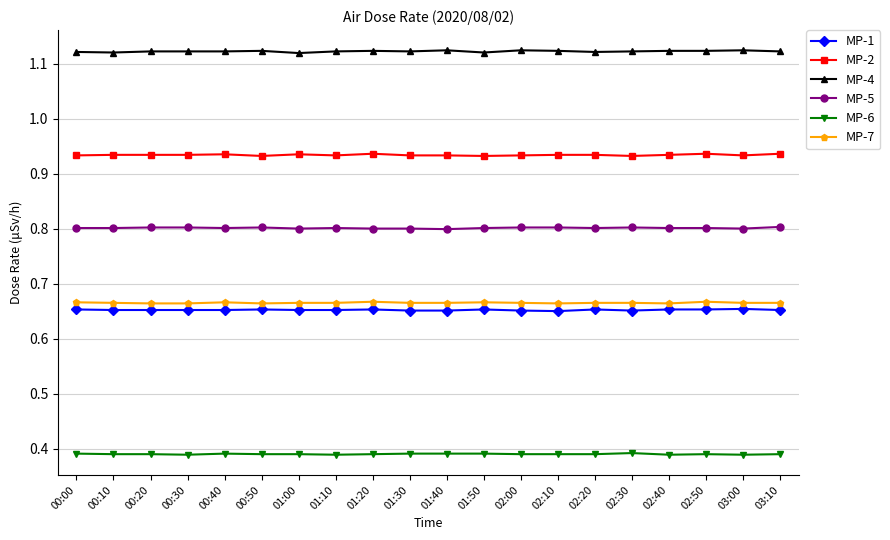

True or false: MP-7 and MP-5 cross at least once.

False